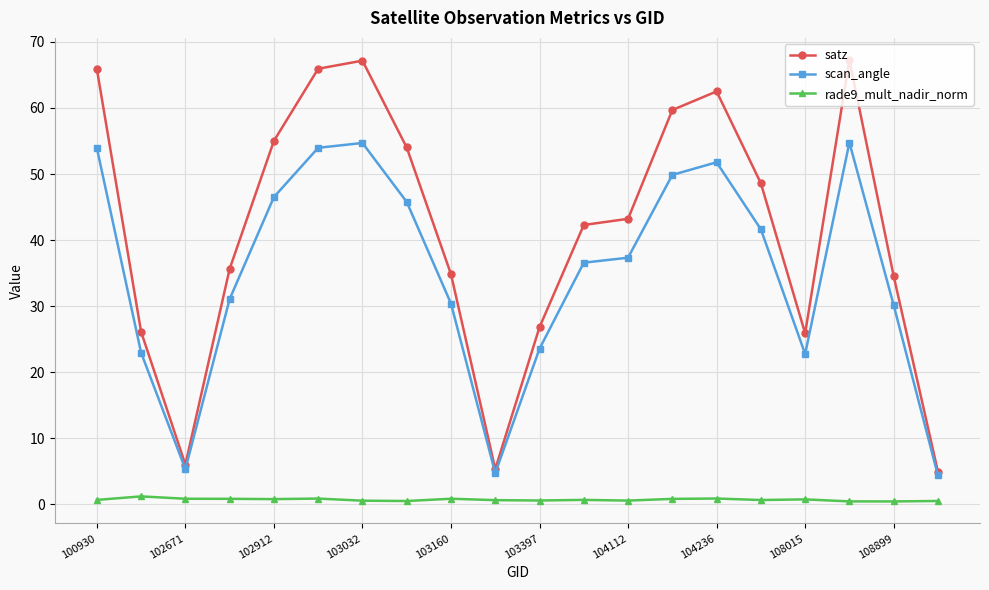

True or false: scan_angle has more than 2 points higher than both neighbors.

True